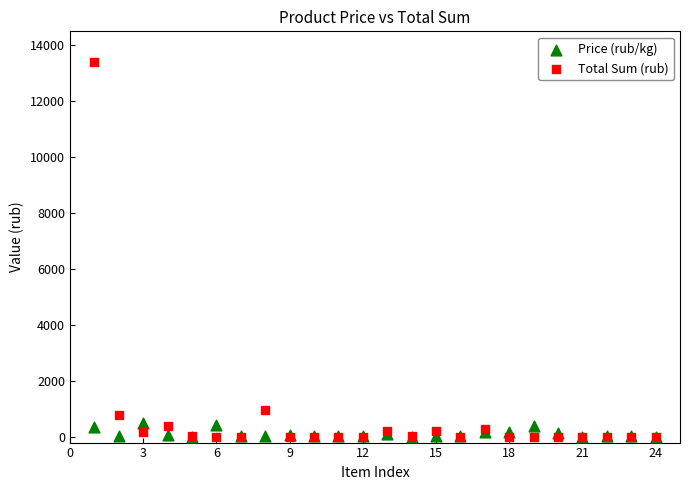

In the Total Sum (rub) series, what Y value is closest to 6699?

981.4